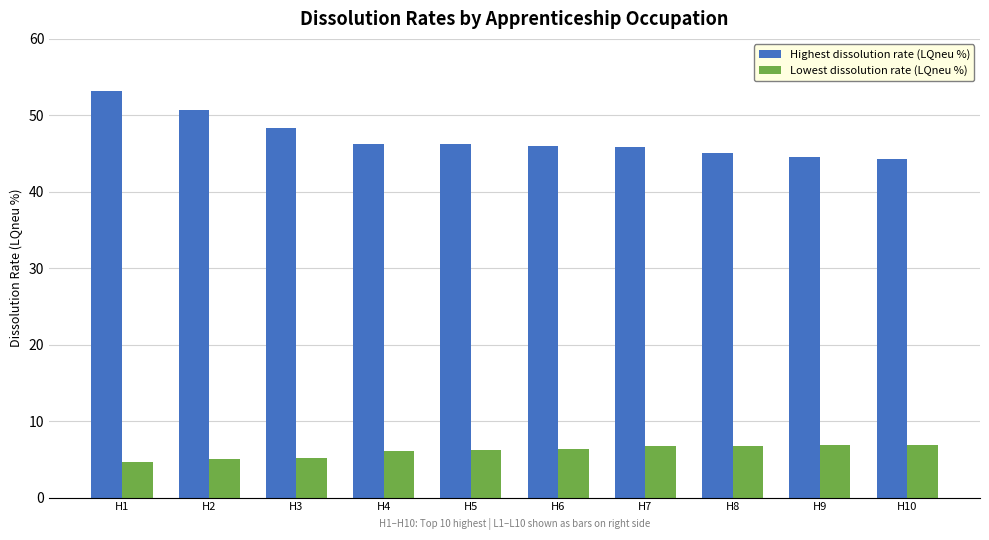

What is the sum of all Highest dissolution rate (LQneu %) values?

470.6